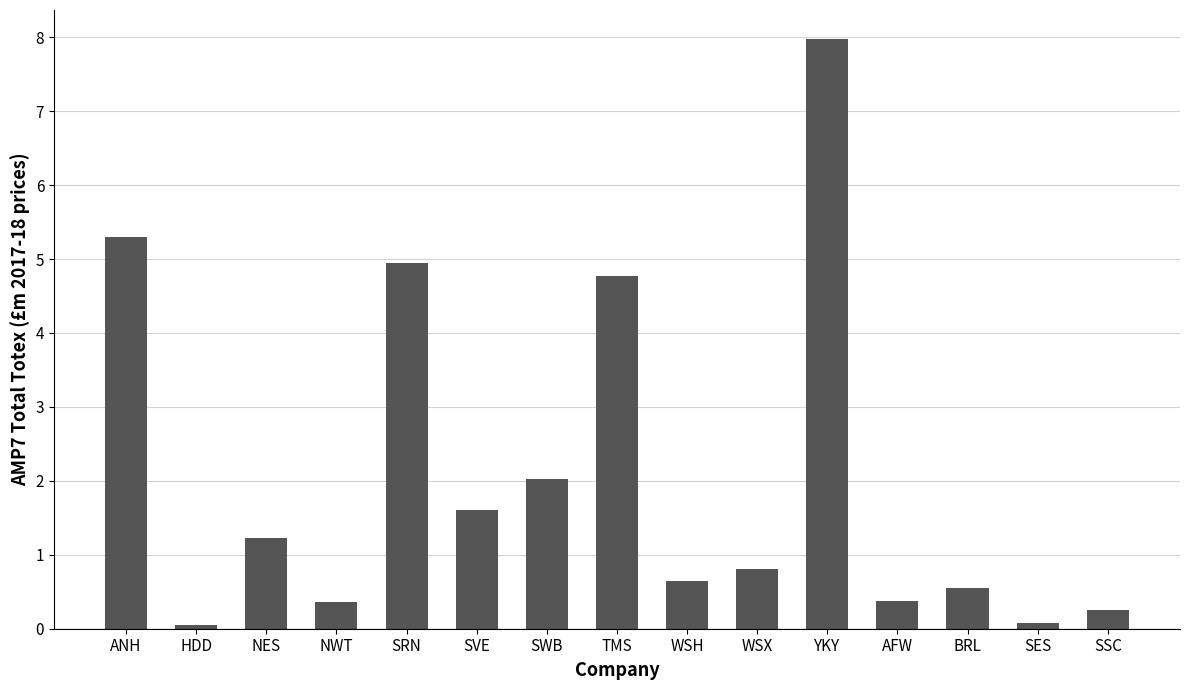

True or false: the data shows 5.3 at ANH.

True